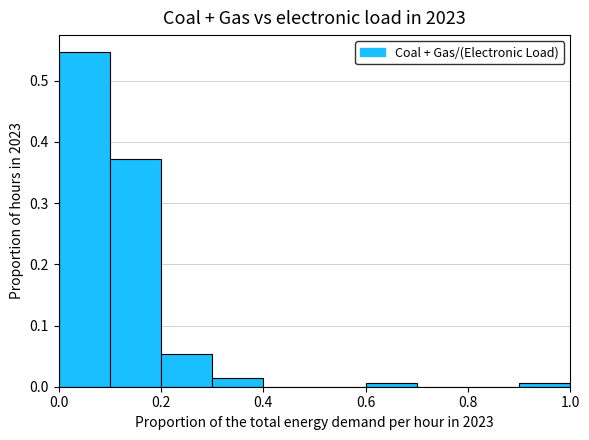

Over which range of the x-axis is the bar tallest?

0.0 to 0.1